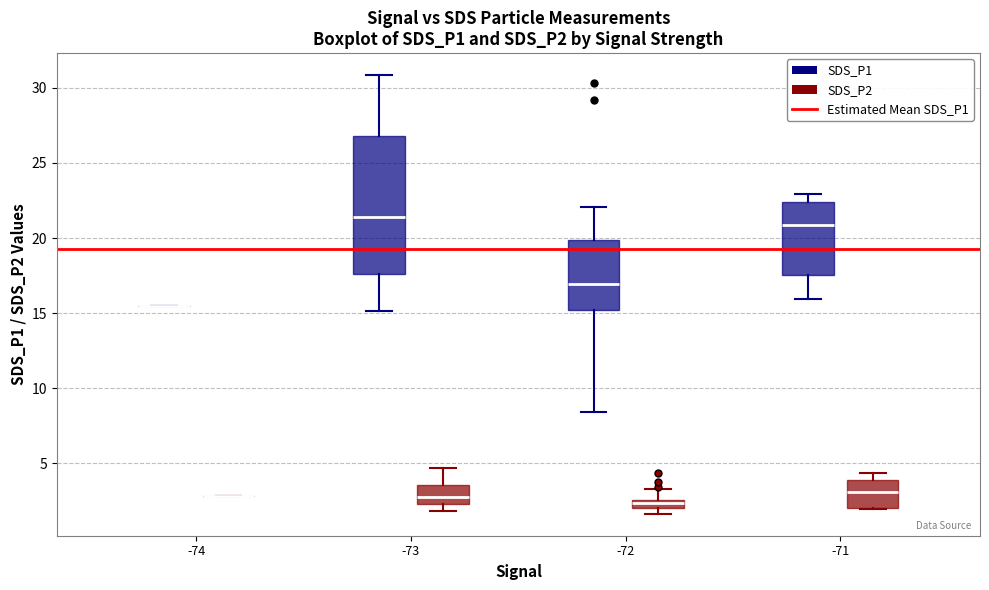

Where does the lower whisker of the box for -71 (SDS_P1) end on the y-axis? The values are not printed on the chart, so give them approximately, as read against the axis.

16.0